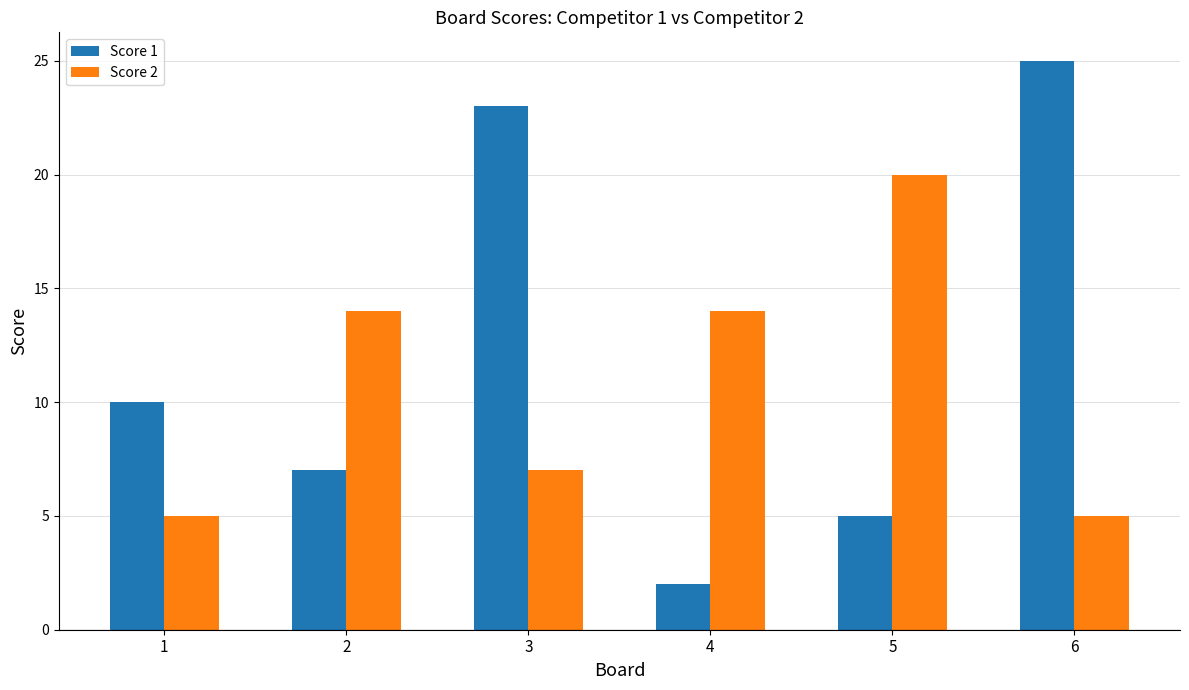

What is the total value across all series at 4?

16